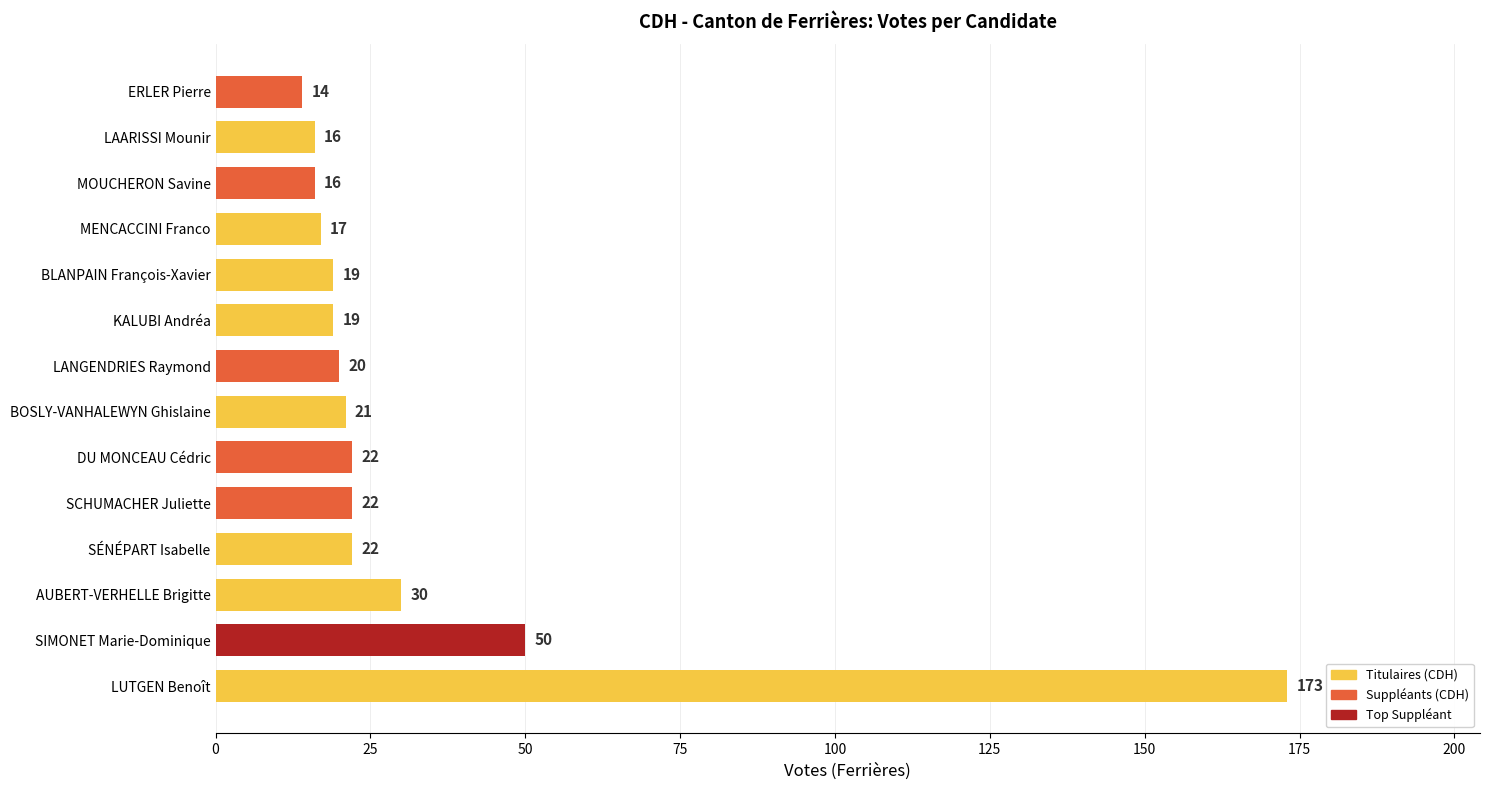

What is the change in value from SIMONET Marie-Dominique to LAARISSI Mounir?

-34